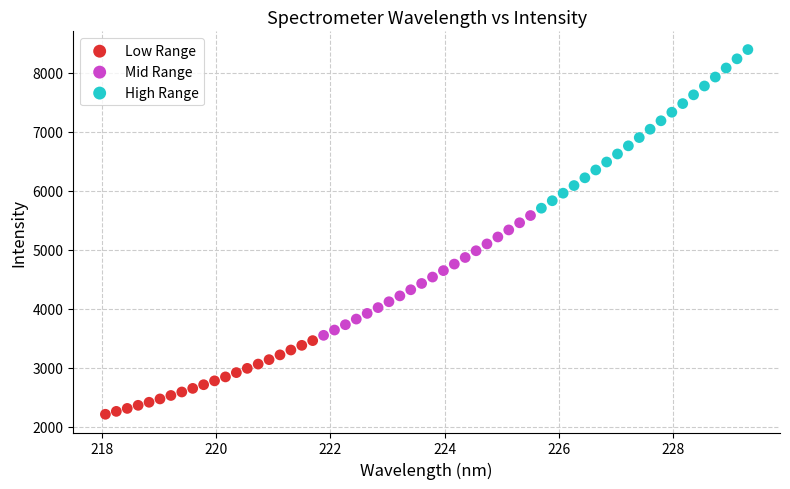

Which series contains the lowest Y value?

Low Range